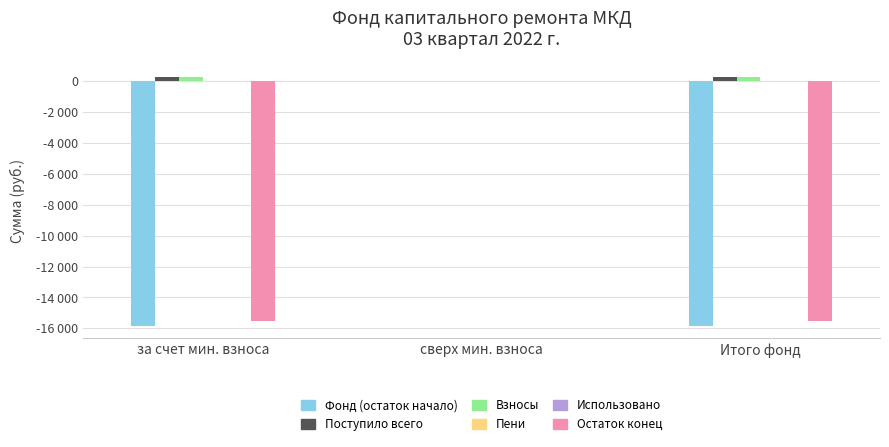

What is the approximate value of Взносы at за счет мин. взноса?

293.6